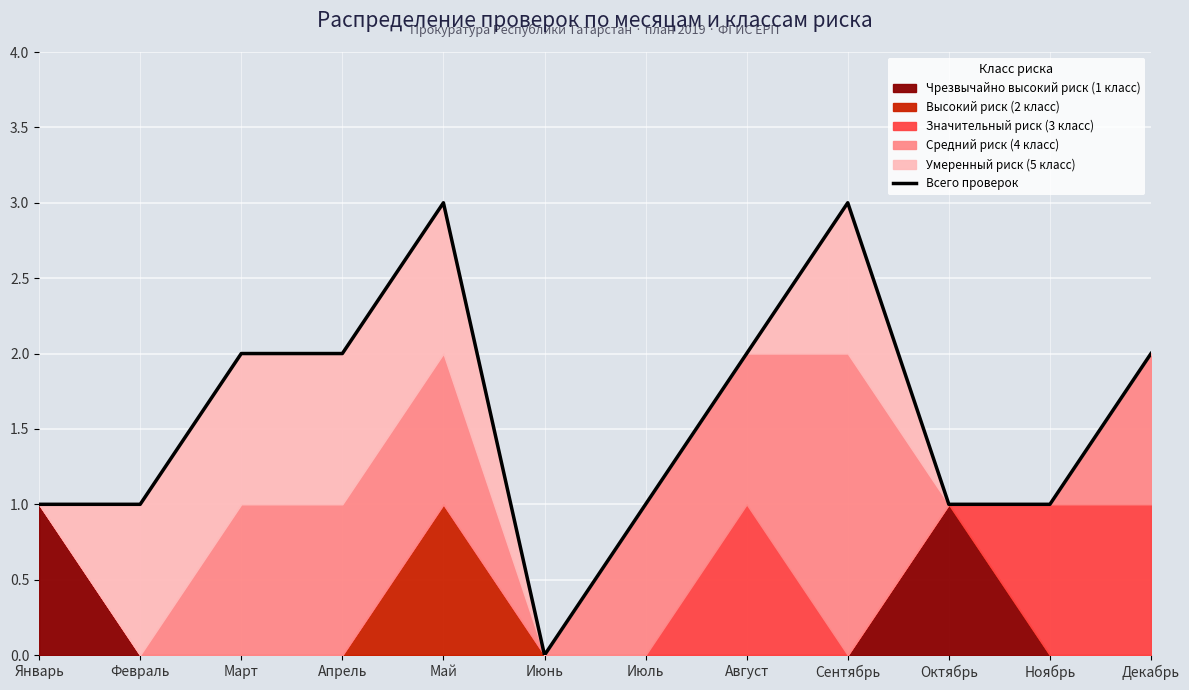

What position from the left is Июль?

7